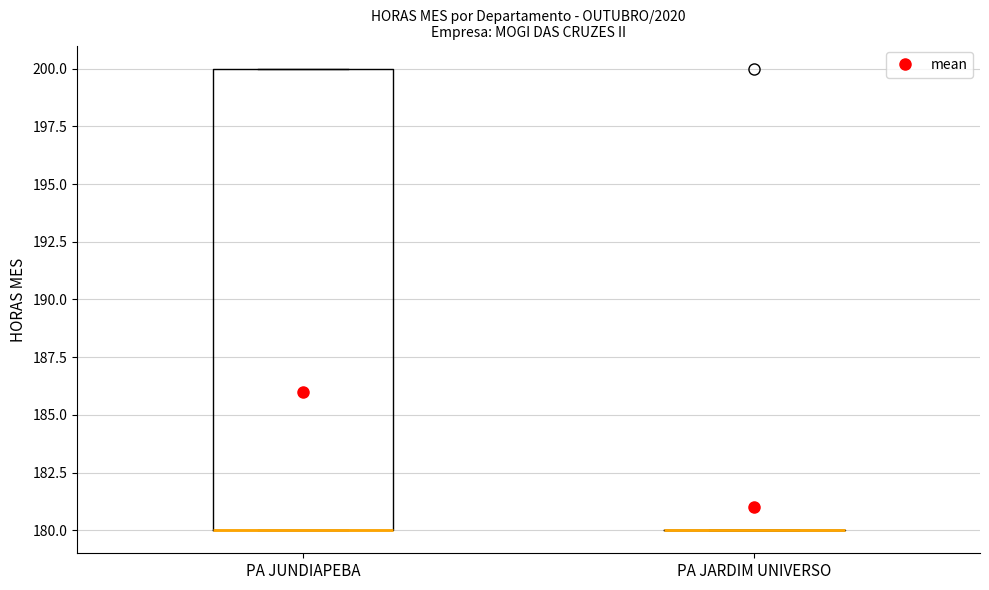

Reading left to right, transcribe this box plot: for each box, give where its median line is, the range the box spans, and where its two whiskers end, as read against the y-axis. The values are not printed on the chart, so give them approximately, as read against the axis.

PA JUNDIAPEBA: median 180 (drawn on the box's lower edge), box 180 to 200, whiskers 180 to 200
PA JARDIM UNIVERSO: box collapsed to a line at 180, whiskers 180 to 180